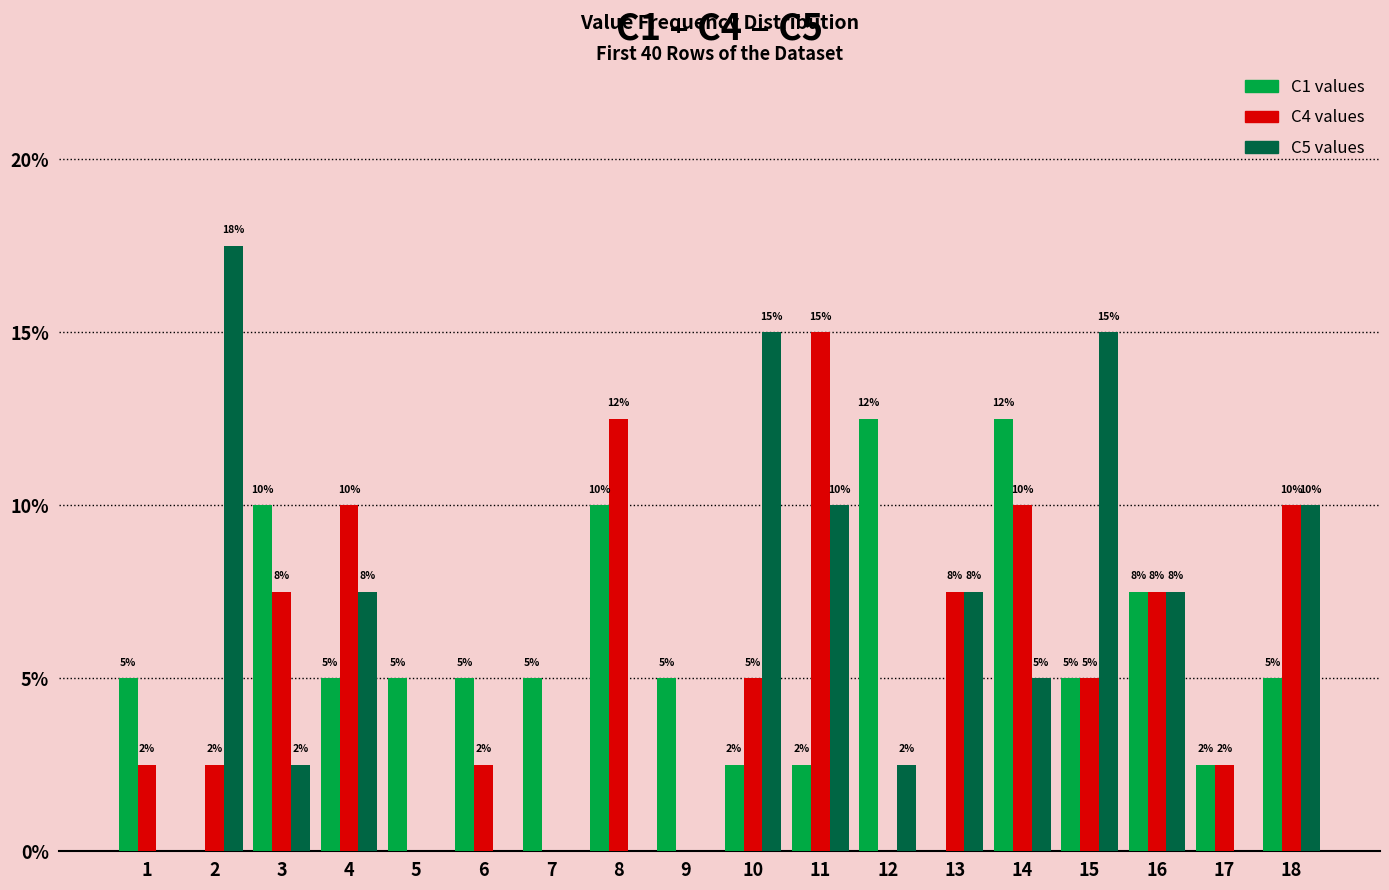

What is the total value across all series at 15?

25.0